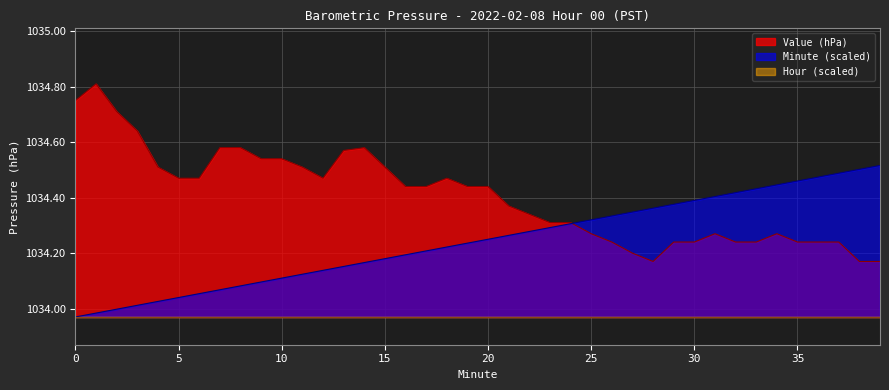

What is the sum of all Minute values?

41369.7